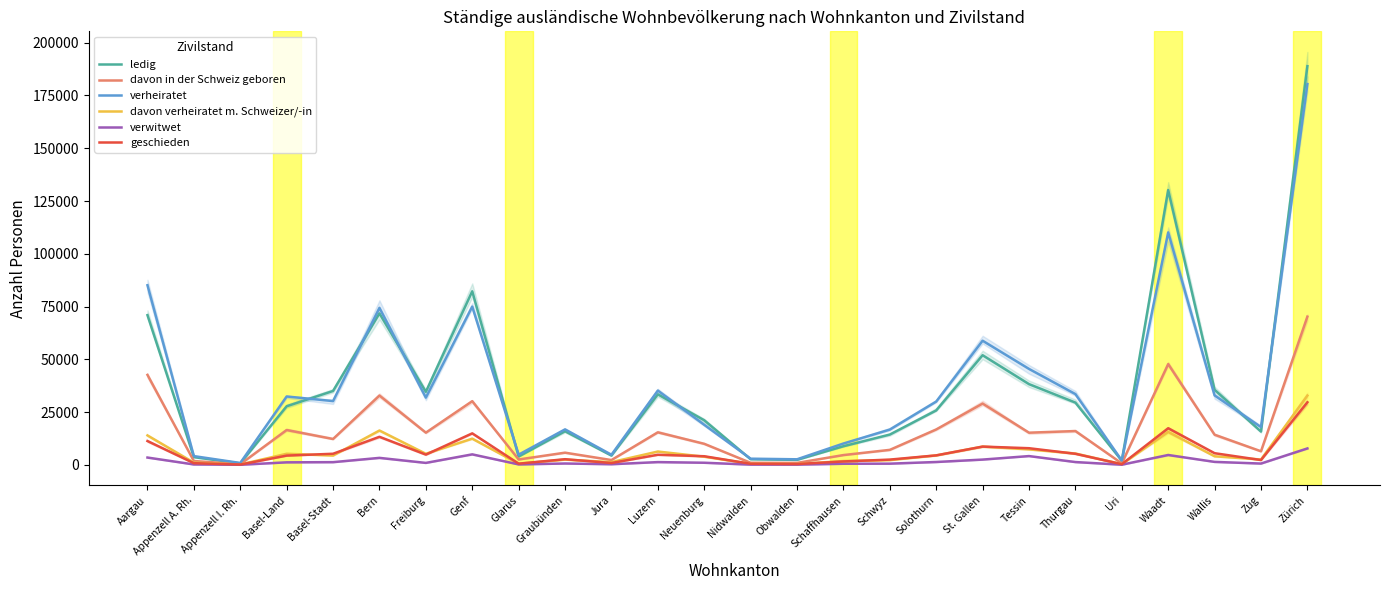

Which label corresponds to the smallest value in the chart?

Appenzell I. Rh.